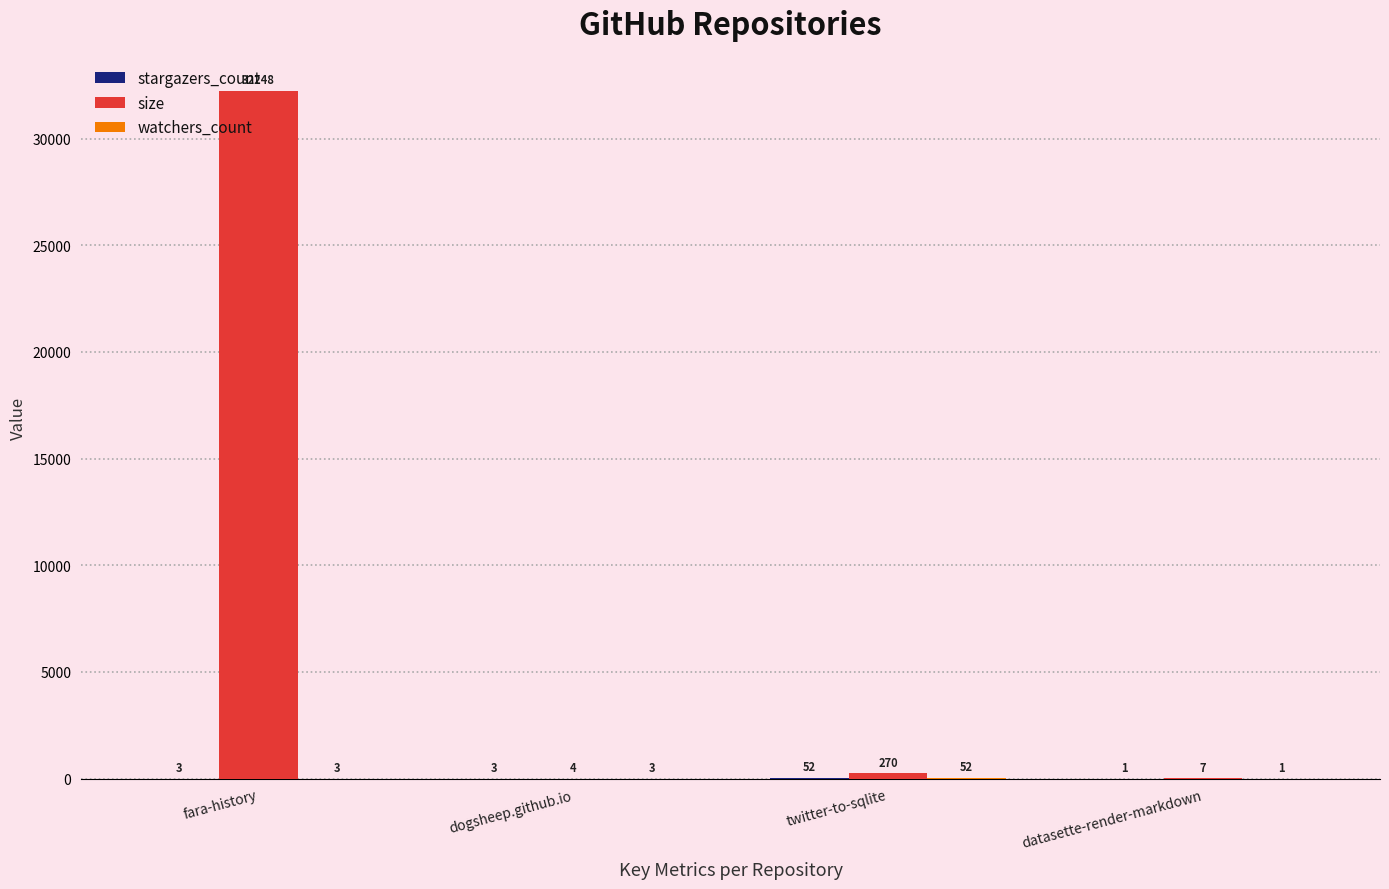

At which category does the chart reach its peak across all series?

fara-history